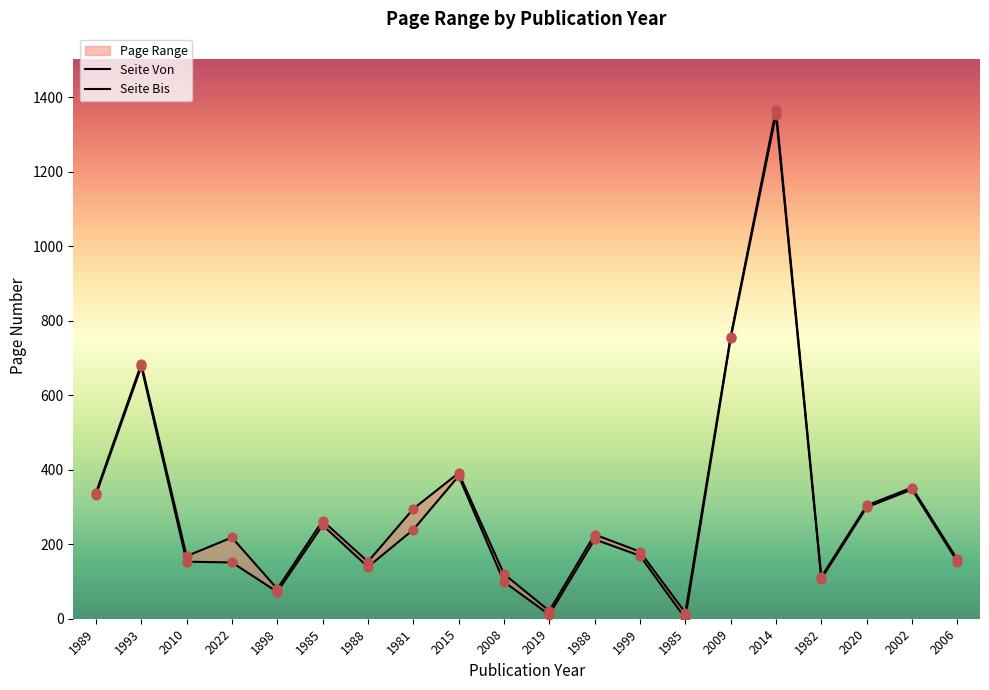

At how many categories does at least one series exceed 65?

18